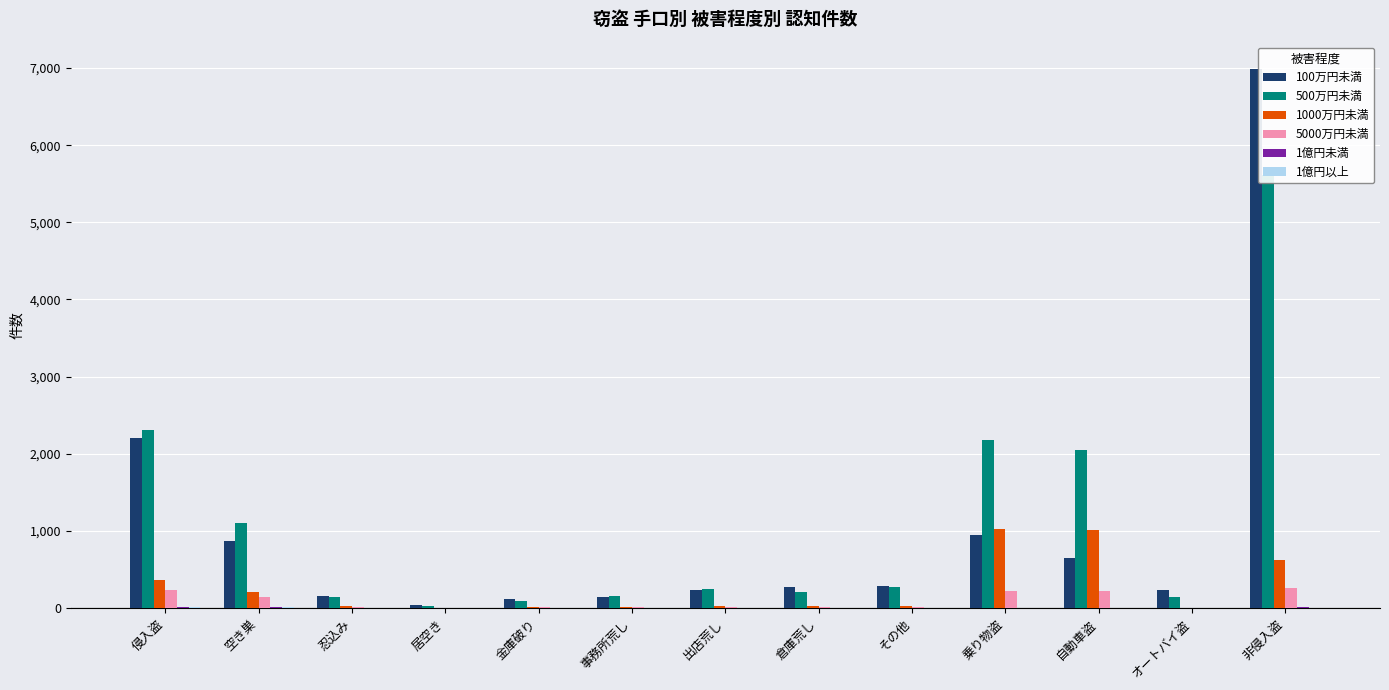

How many bars are there in total?

78